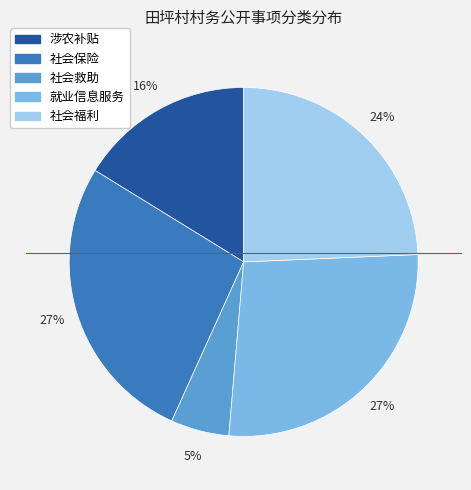

Between 社会救助 and 社会保险, which is larger?

社会保险